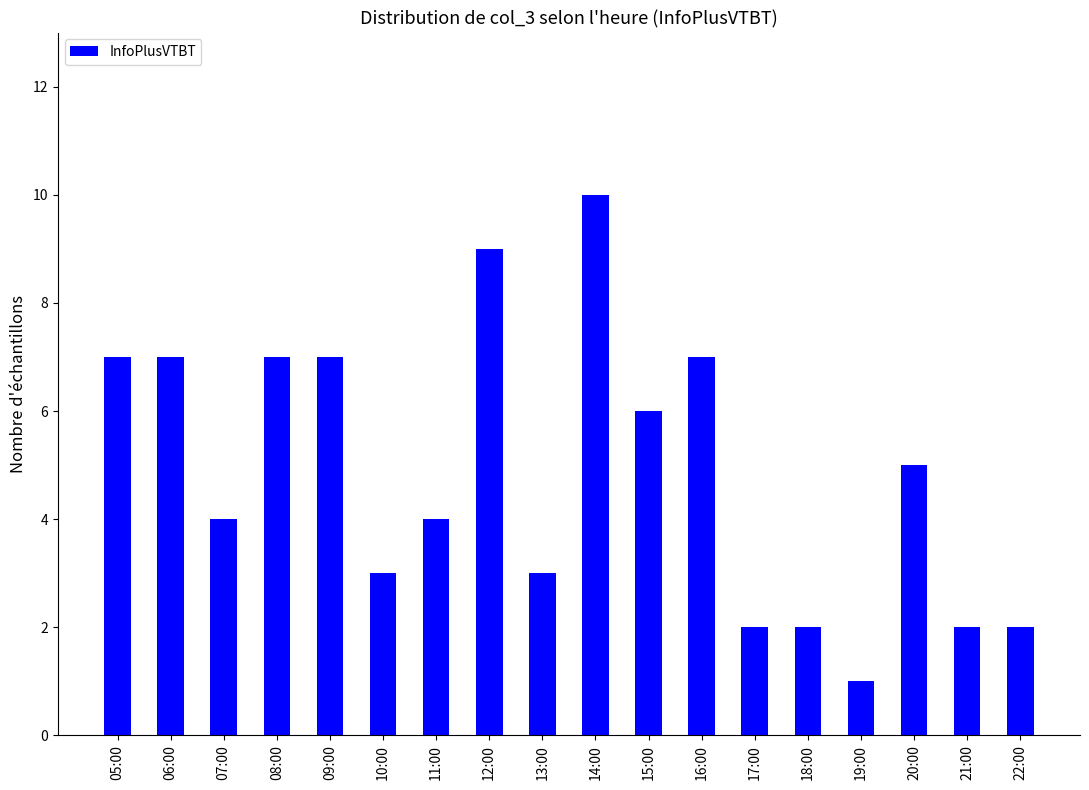

Reading right to left, extract all data points from this chart.

22:00=2	21:00=2	20:00=5	19:00=1	18:00=2	17:00=2	16:00=7	15:00=6	14:00=10	13:00=3	12:00=9	11:00=4	10:00=3	09:00=7	08:00=7	07:00=4	06:00=7	05:00=7